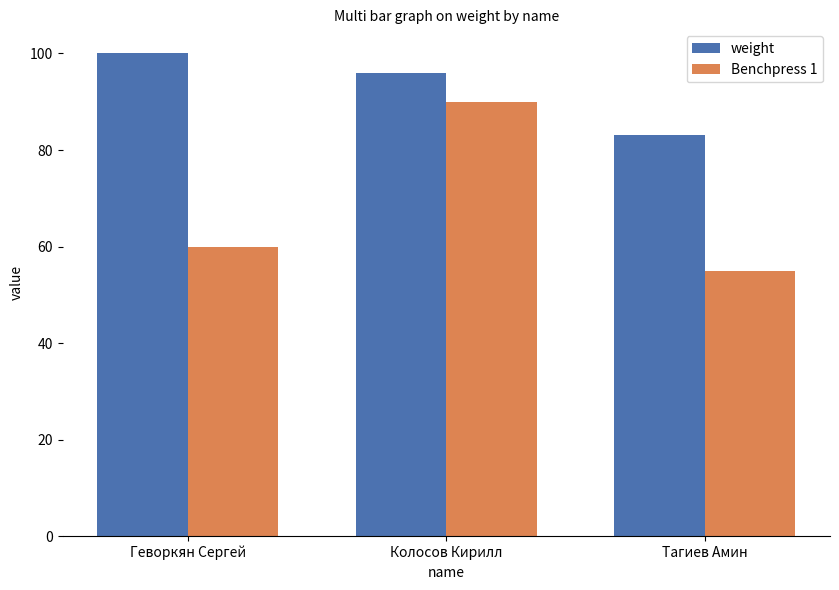

List the series in order of their overall mean, lowest first.

Benchpress 1, weight